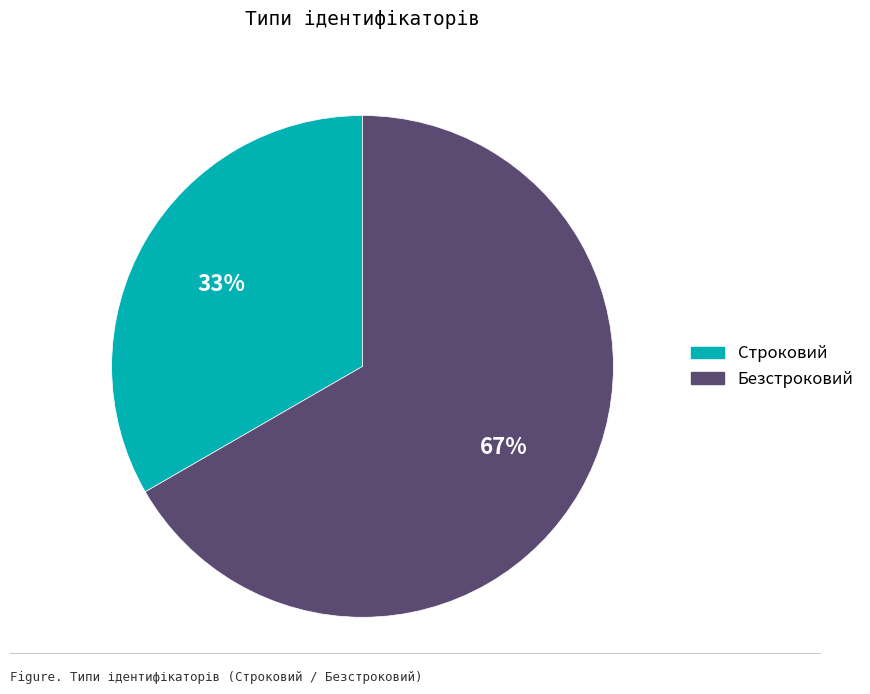

Rank the categories by value from highest to lowest.

Безстроковий, Строковий